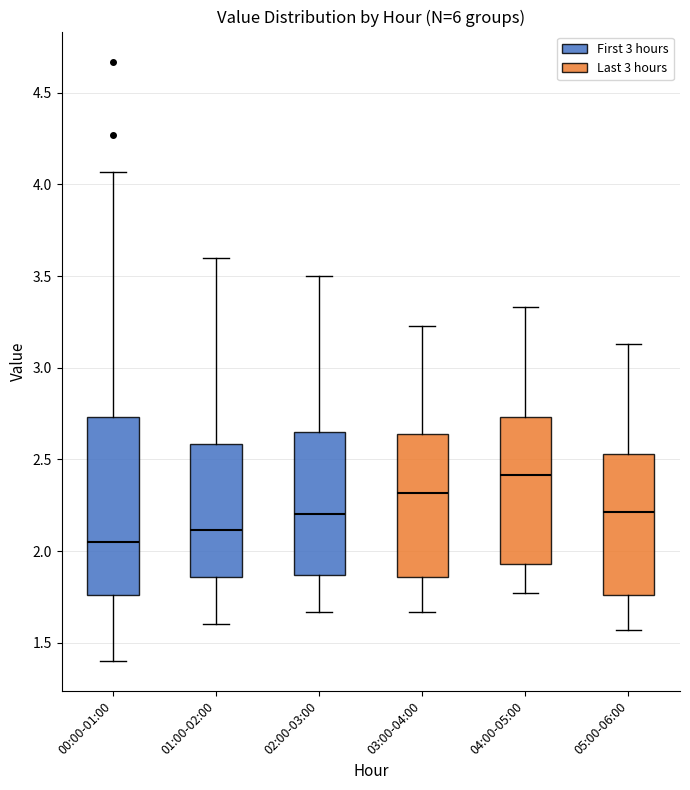

Reading left to right, transcribe this box plot: for each box, give where its median line is, the range the box spans, and where its two whiskers end, as read against the y-axis. The values are not printed on the chart, so give them approximately, as read against the axis.

00:00-01:00: median 2.05, box 1.75 to 2.75, whiskers 1.40 to 4.05
01:00-02:00: median 2.10, box 1.85 to 2.60, whiskers 1.60 to 3.60
02:00-03:00: median 2.20, box 1.85 to 2.65, whiskers 1.65 to 3.50
03:00-04:00: median 2.30, box 1.85 to 2.65, whiskers 1.65 to 3.25
04:00-05:00: median 2.40, box 1.95 to 2.75, whiskers 1.75 to 3.35
05:00-06:00: median 2.20, box 1.75 to 2.55, whiskers 1.55 to 3.15